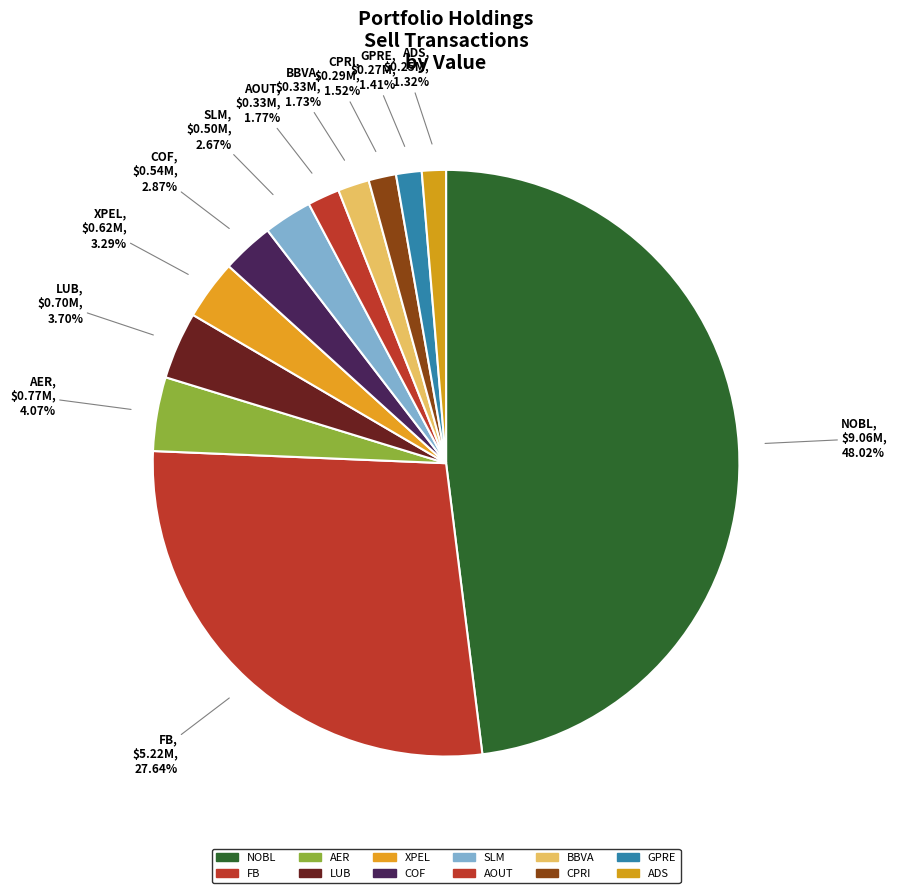

Does XPEL represent more than half of the total?

No